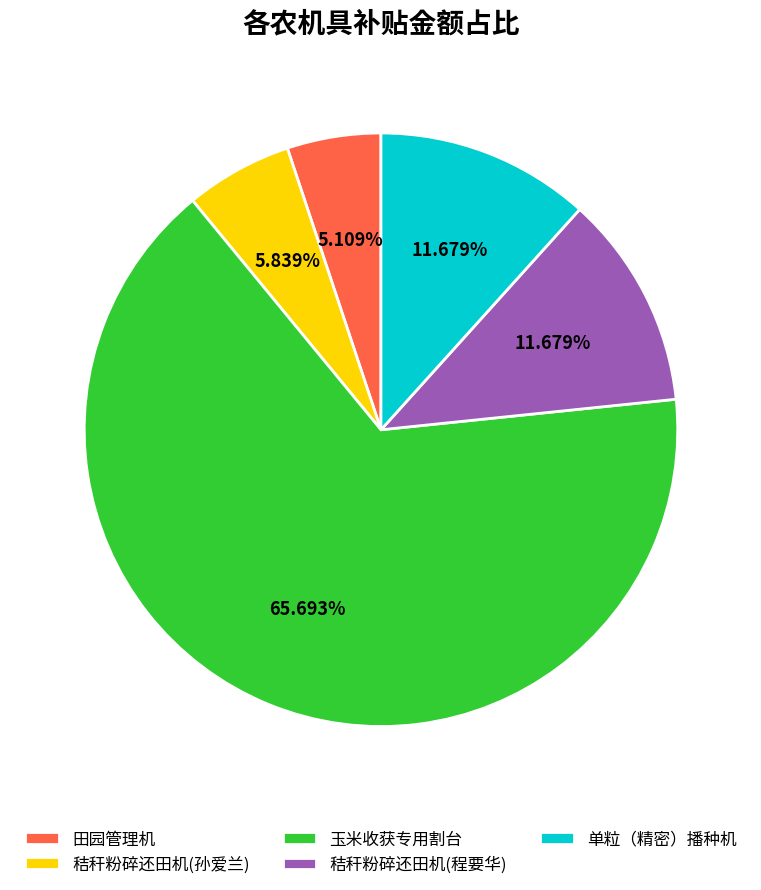

Does any single category account for the majority?

Yes